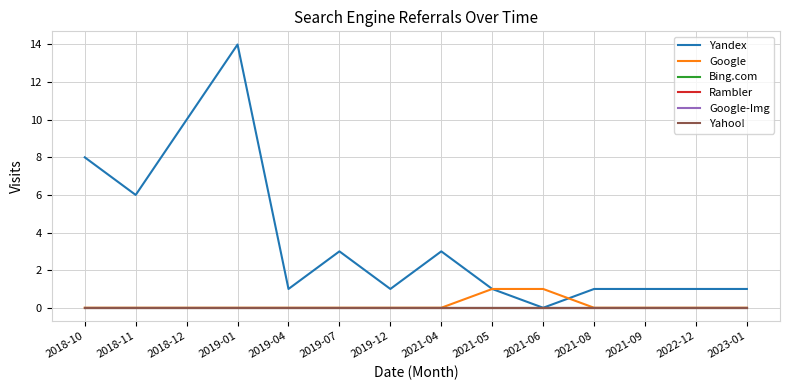

Which series has the largest range (max minus min)?

Yandex